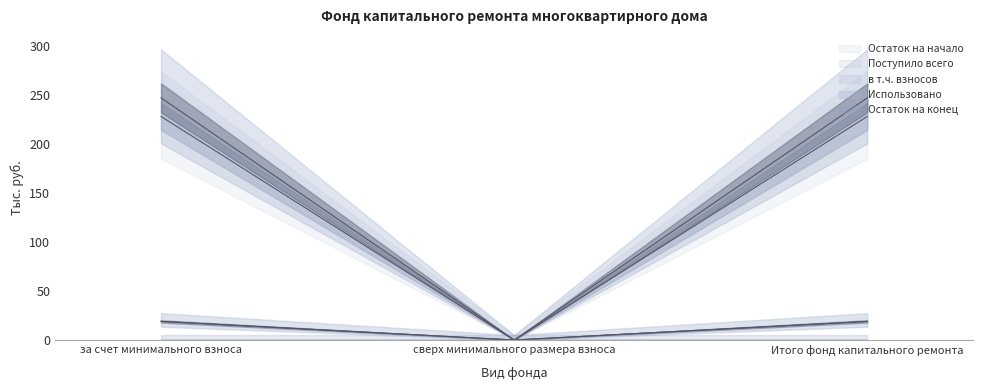

Which series has the largest range (max minus min)?

Остаток на конец